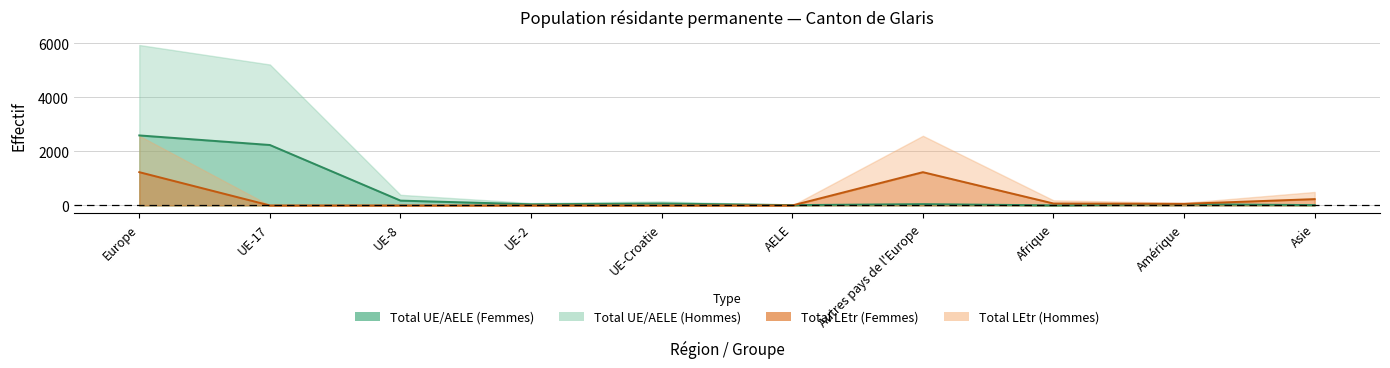

Which series ends up on top after the final intersection of Total UE/AELE (Femmes) and Total LEtr (Femmes)?

Total LEtr (Femmes)